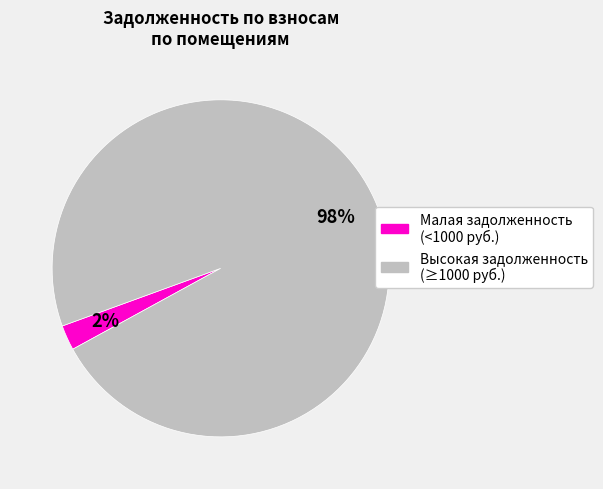

Is there a majority slice in this chart?

Yes